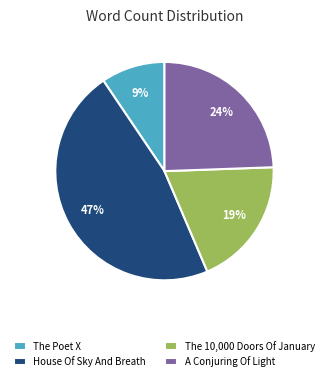

Is the sum of A Conjuring Of Light and The Poet X greater than half?

No